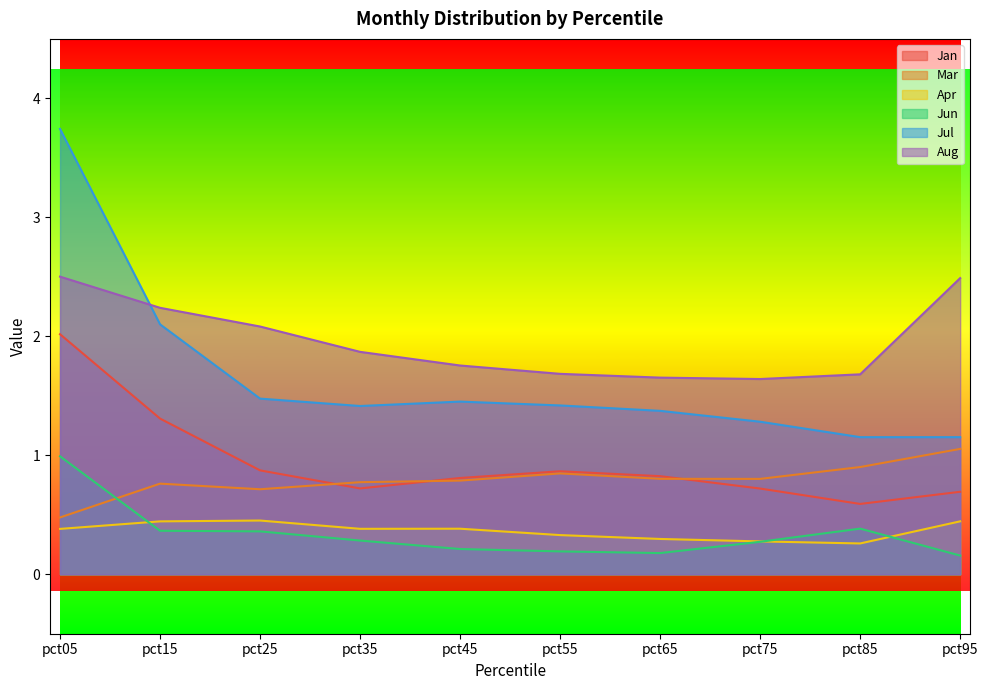

Read the Jul value at pct65.

1.4